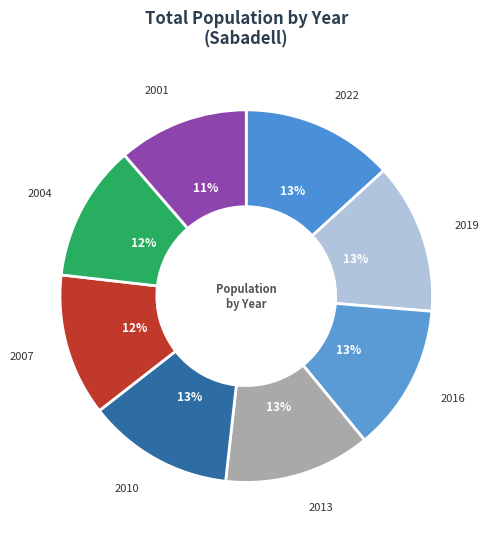

Is the sum of 2010 and 2013 greater than half?

No